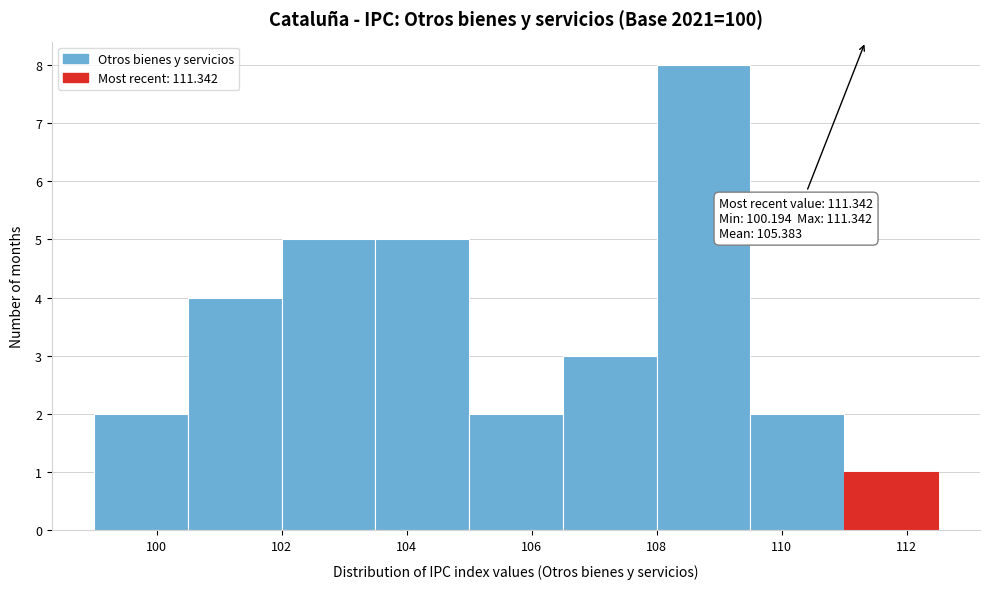

Which range on the x-axis has the tallest bar?

108.0 to 109.5